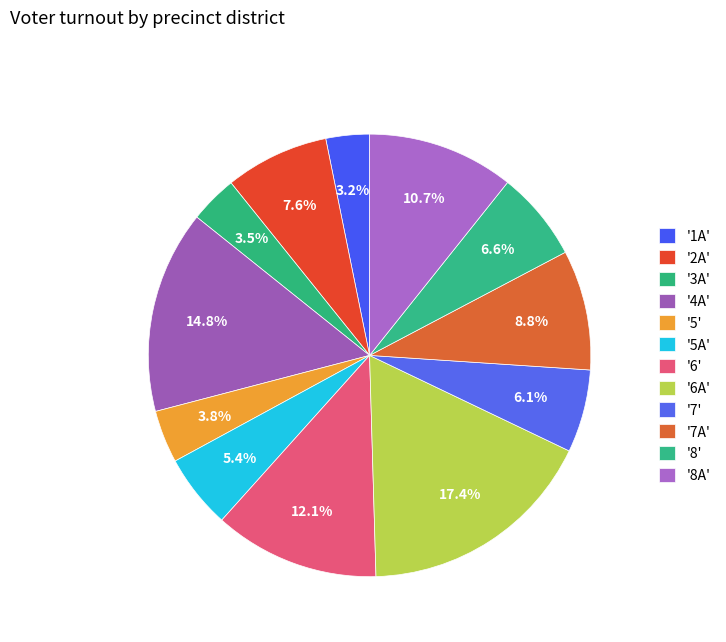

How many slices are in this pie chart?

12